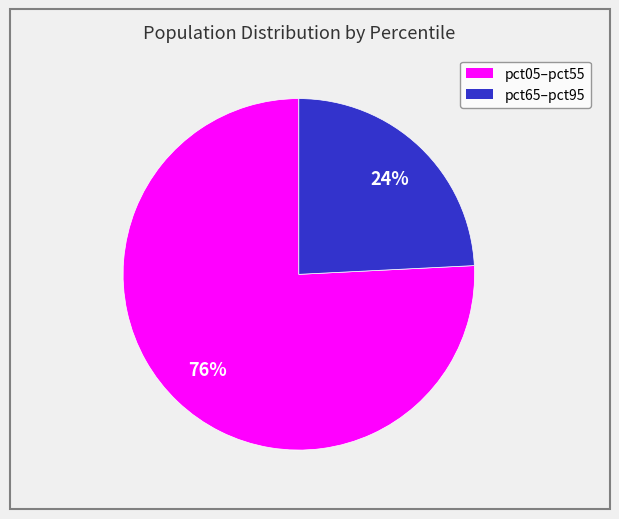

Does any single category account for the majority?

Yes